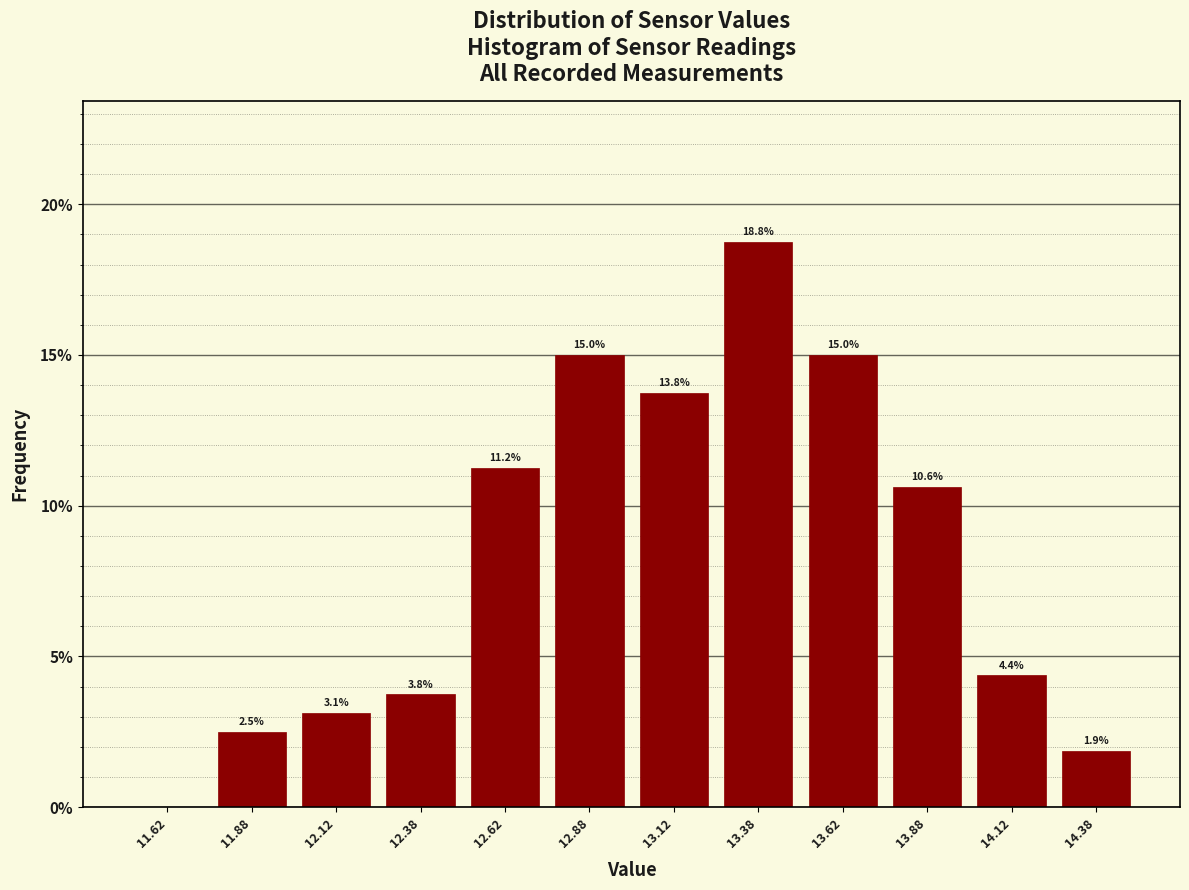

Which range on the x-axis has the tallest bar?

13.25 to 13.50